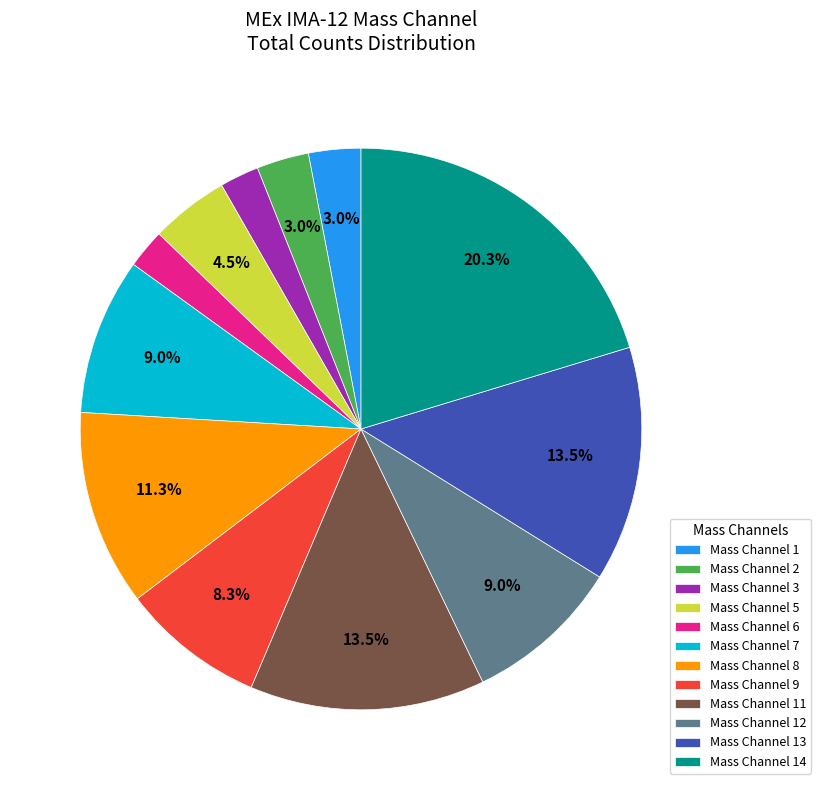

Which category has the biggest portion of the pie?

Mass Channel 14